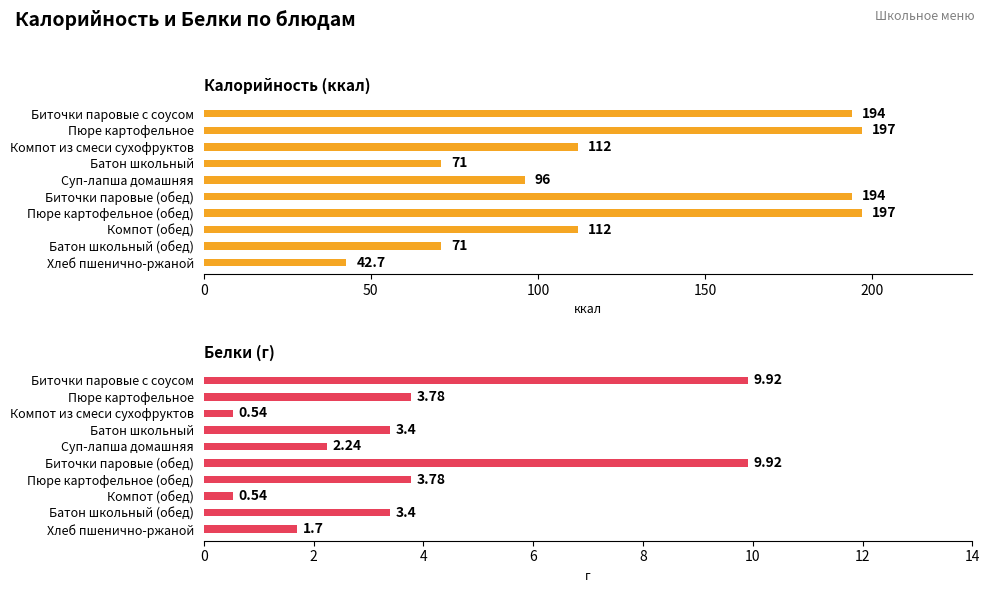

Rank the series at Суп-лапша домашняя from highest to lowest value.

Калорийность, Белки